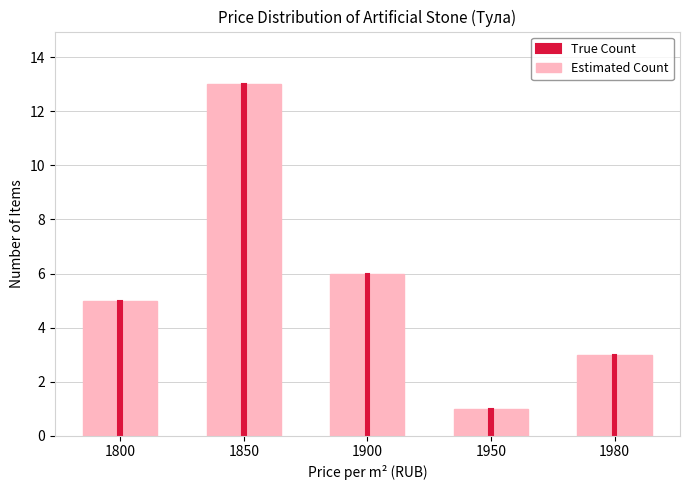

What are all the series names shown in the legend?

Estimated Count, True Count